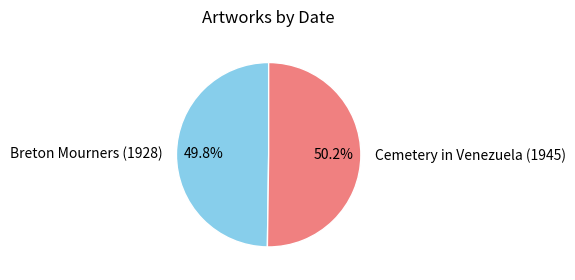

What percentage do Cemetery in Venezuela (1945) and Breton Mourners (1928) together represent?

100.0%